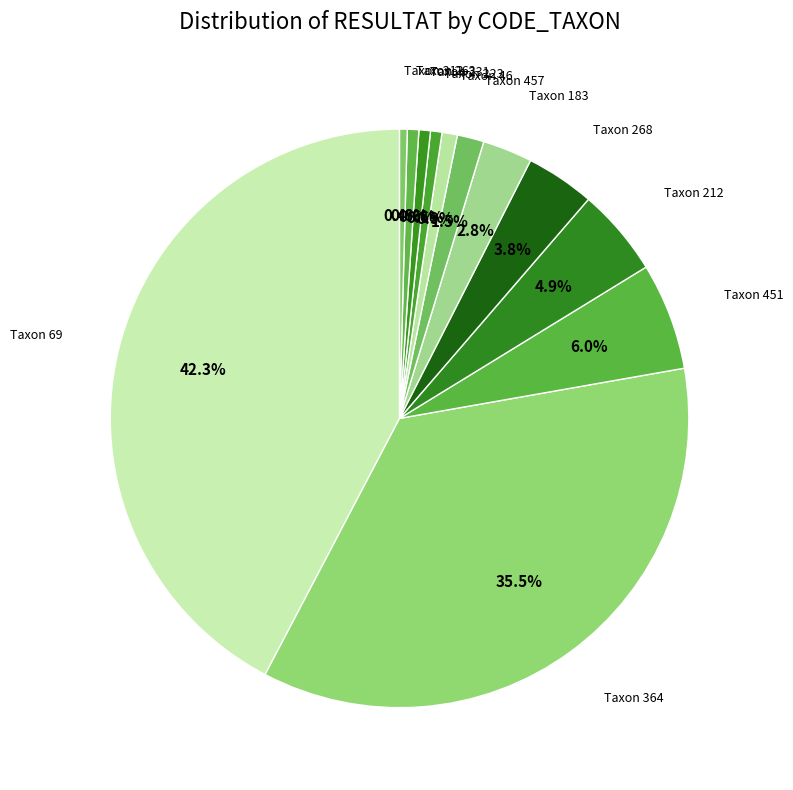

Count the number of slices in the pie.

12